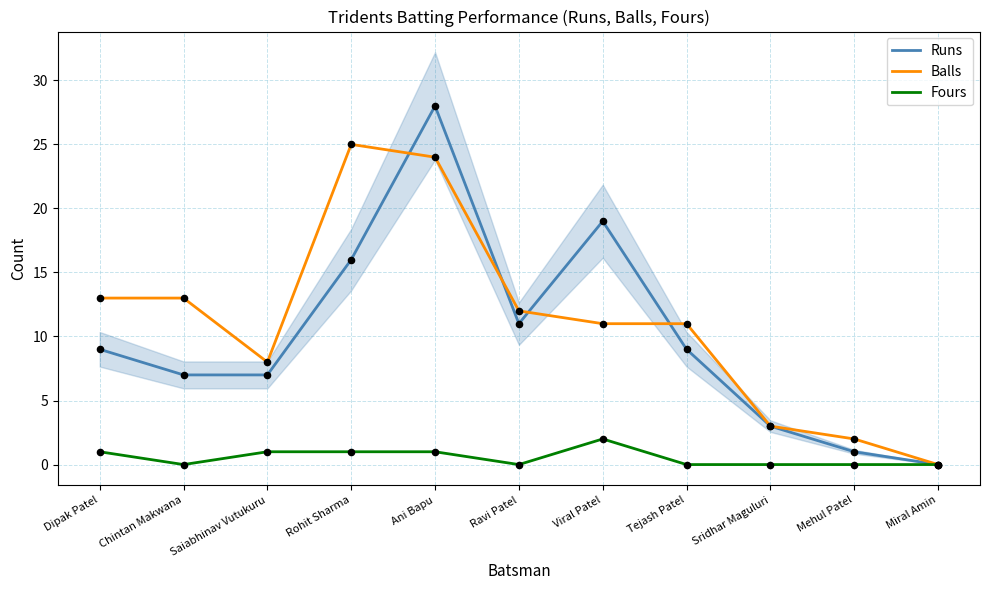

Is the value of Fours at Dipak Patel greater than the value of Balls at Tejash Patel?

No